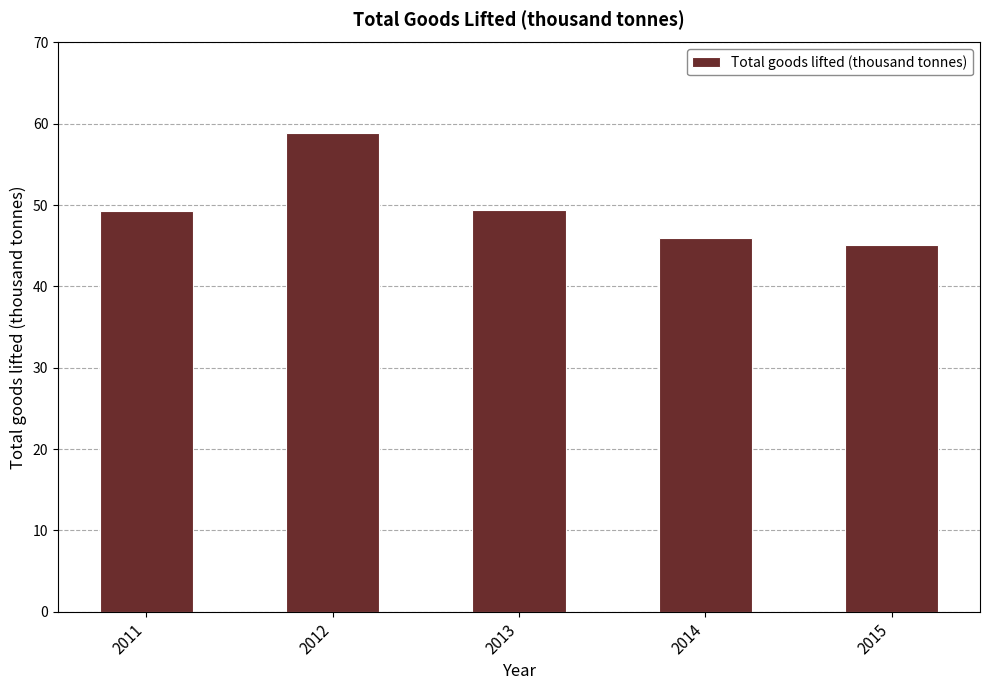

What is the change in value from 2012 to 2015?

-13.8